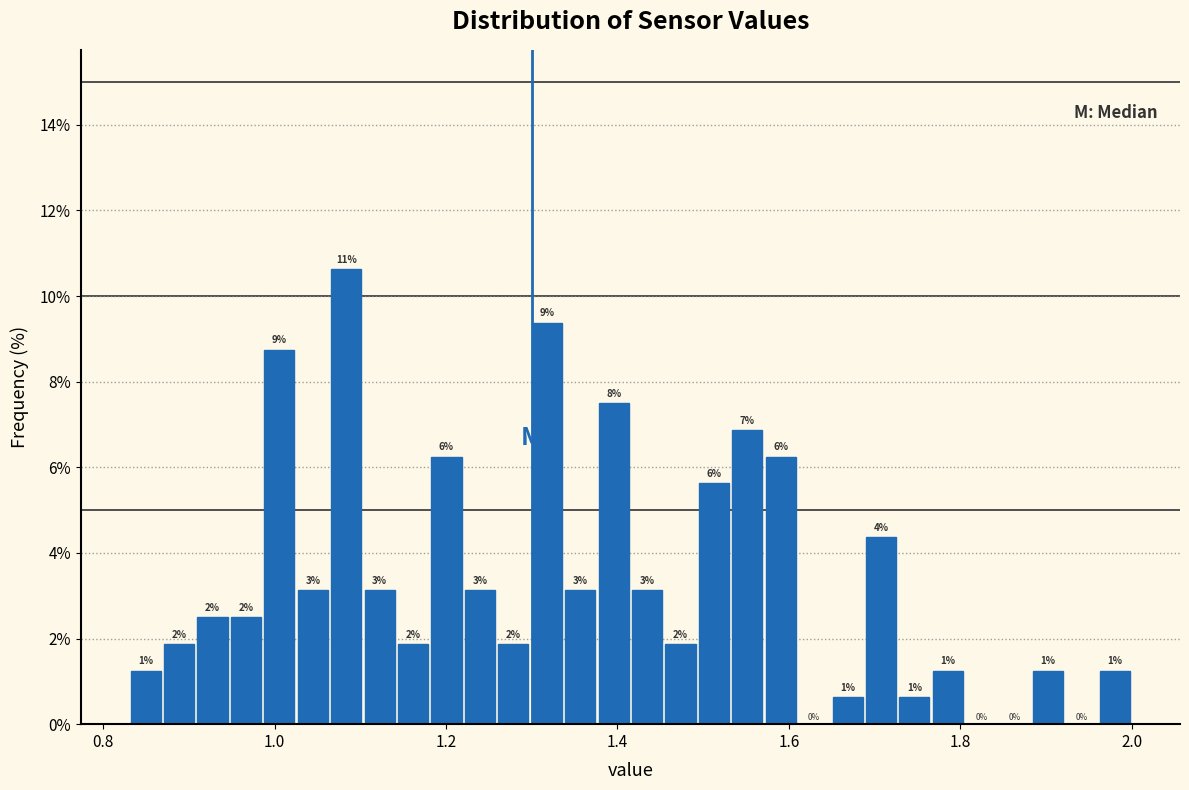

Read against the x-axis, roughly where is the centre of the tallest bar?

1.08